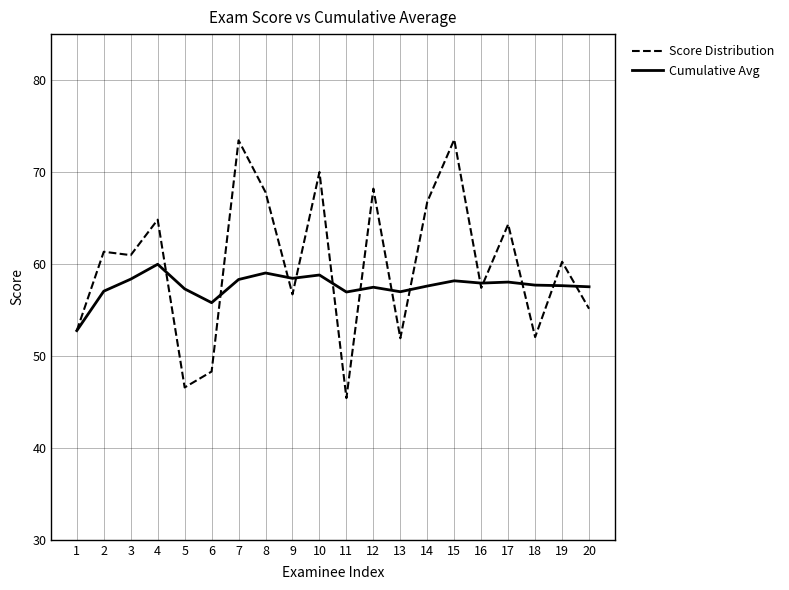

The value of Score Distribution at 2 is 61.3. True or false?

True